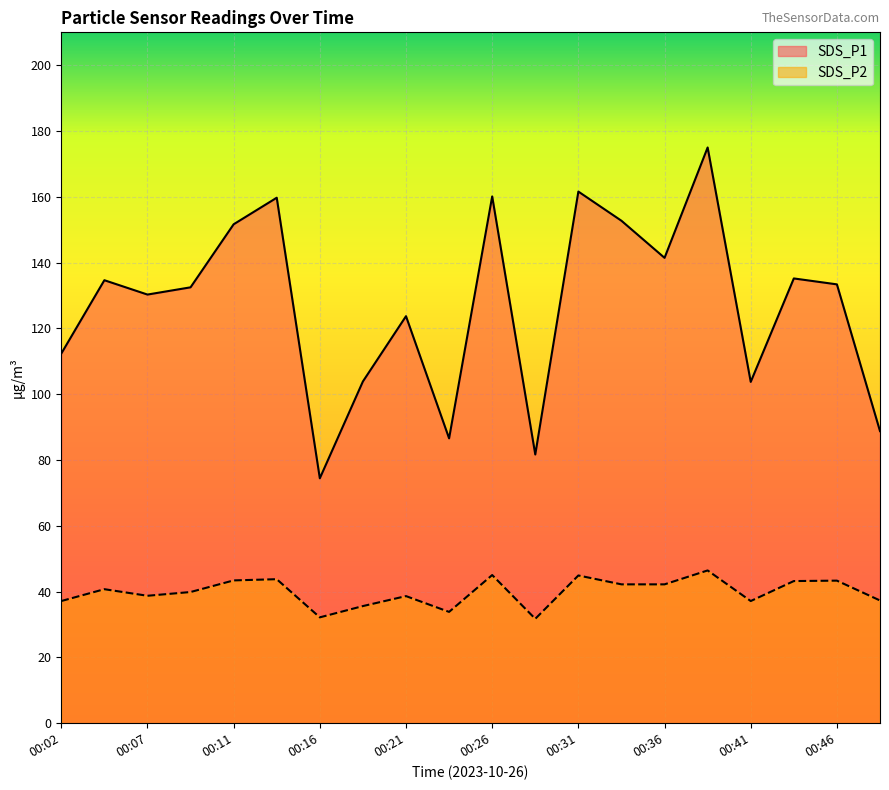

How many lines are shown in the chart?

2